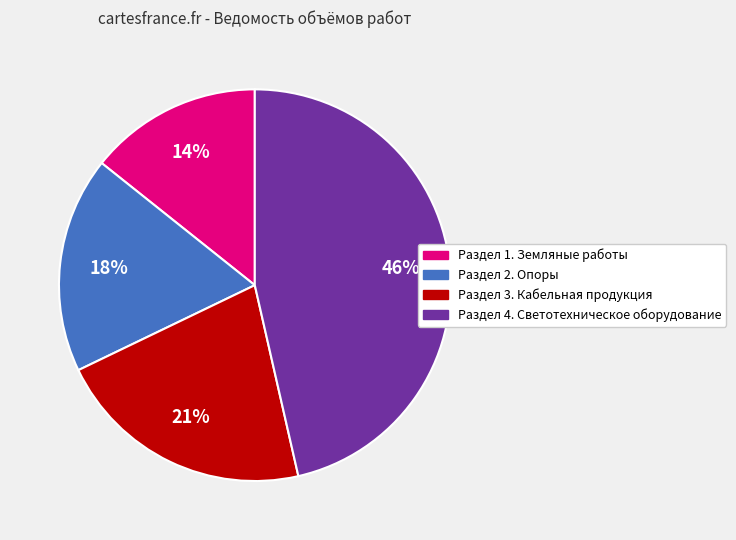

The Раздел 1. Земляные работы slice represents 5% of the pie. True or false?

False